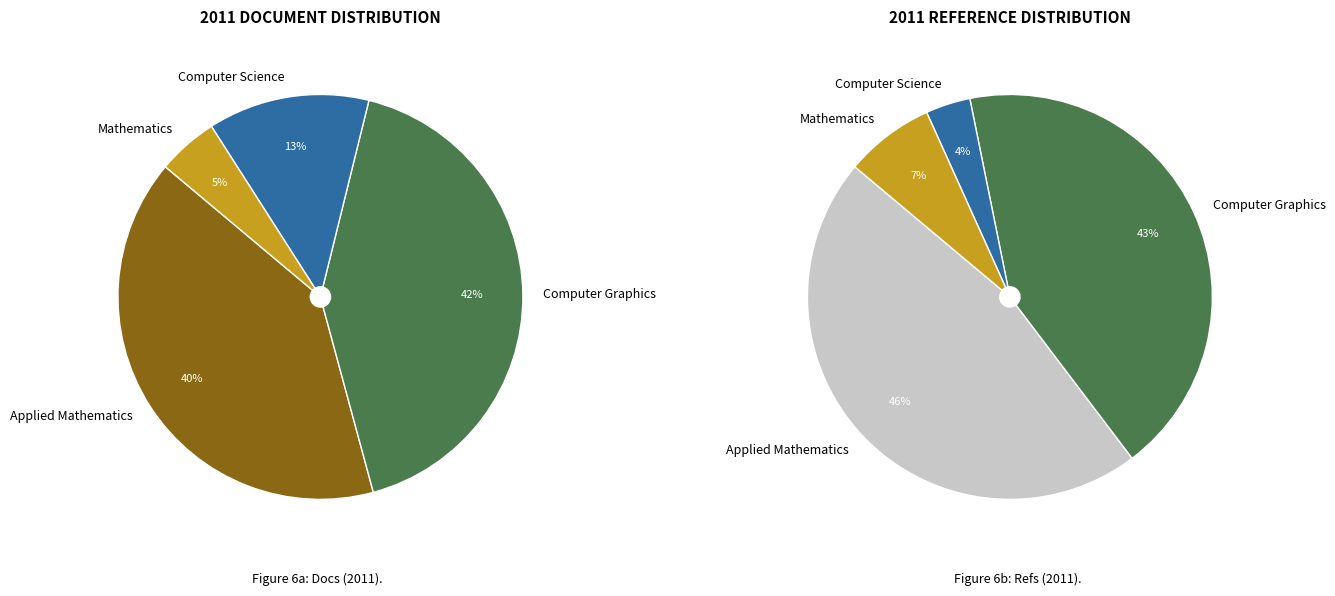

To the nearest percent, what is the combined percentage of Computer Science and Mathematics?

18%